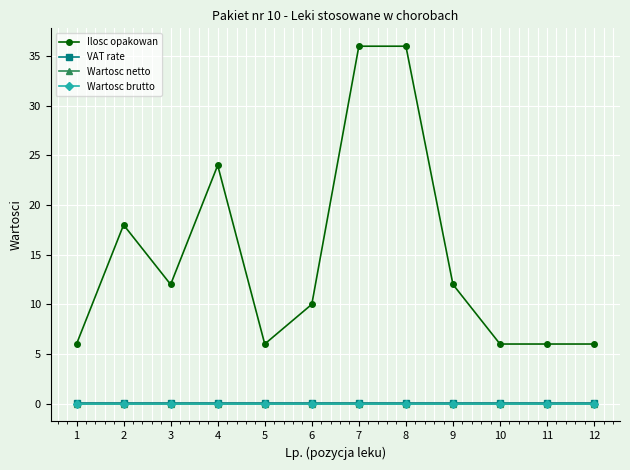

Is the value of VAT rate at 5 greater than the value of Ilosc opakowan at 7?

No